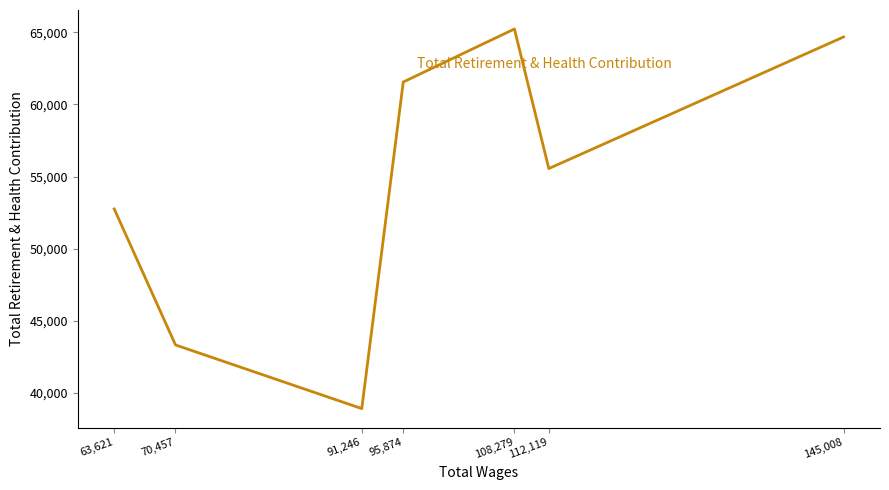

What is the change in value from 91,246 to 95,874?

+22629